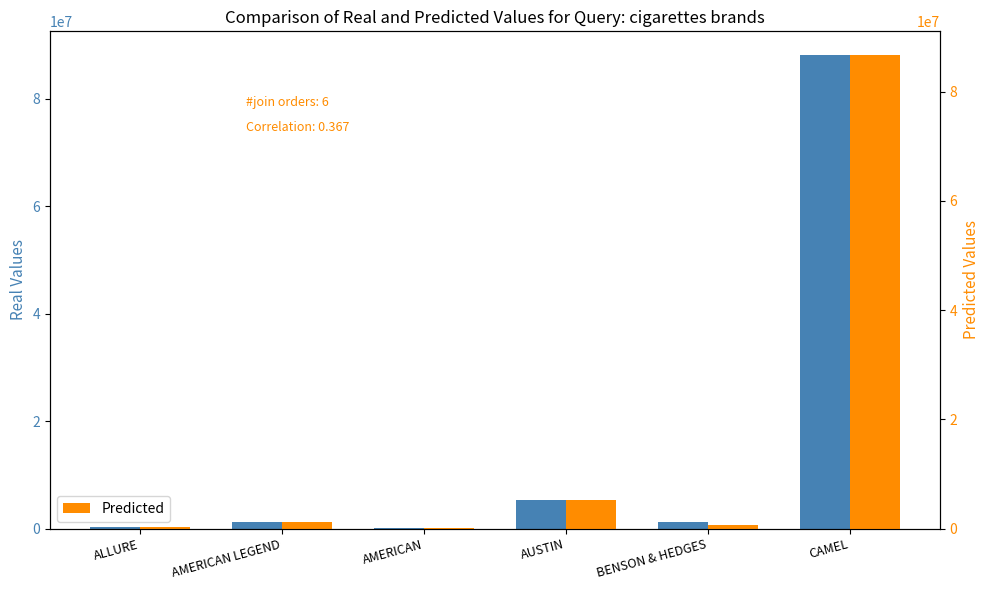

What position from the left is ALLURE?

1